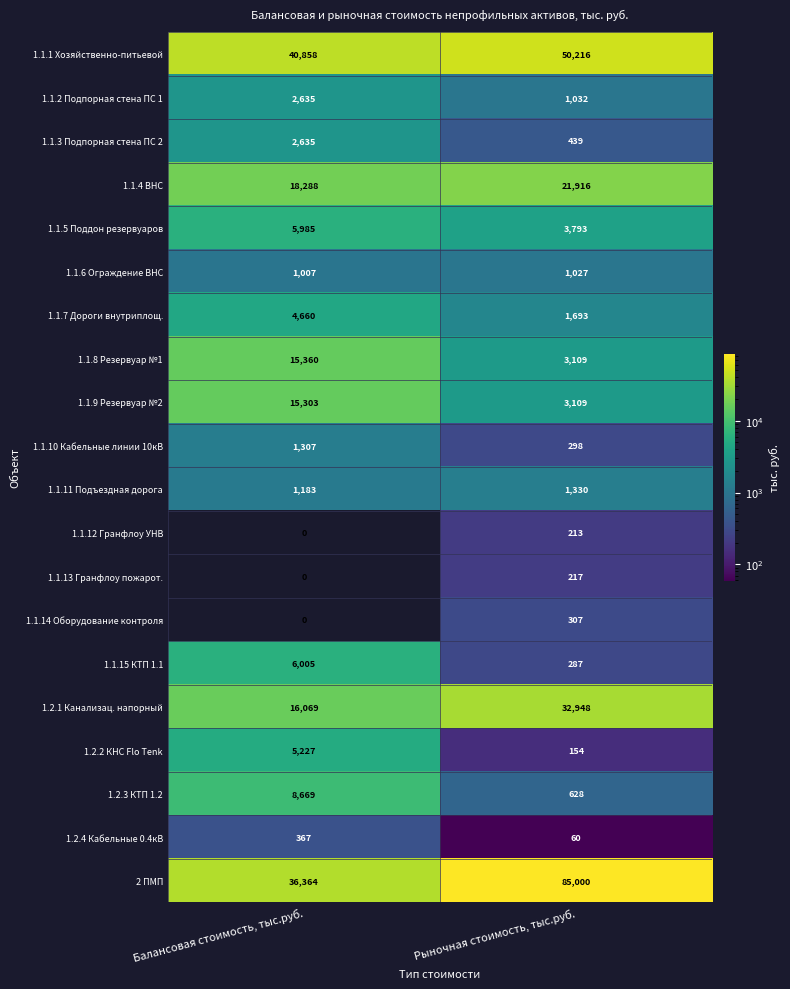

At which category is the sum across all series the highest?

Рыночная стоимость, тыс.руб.